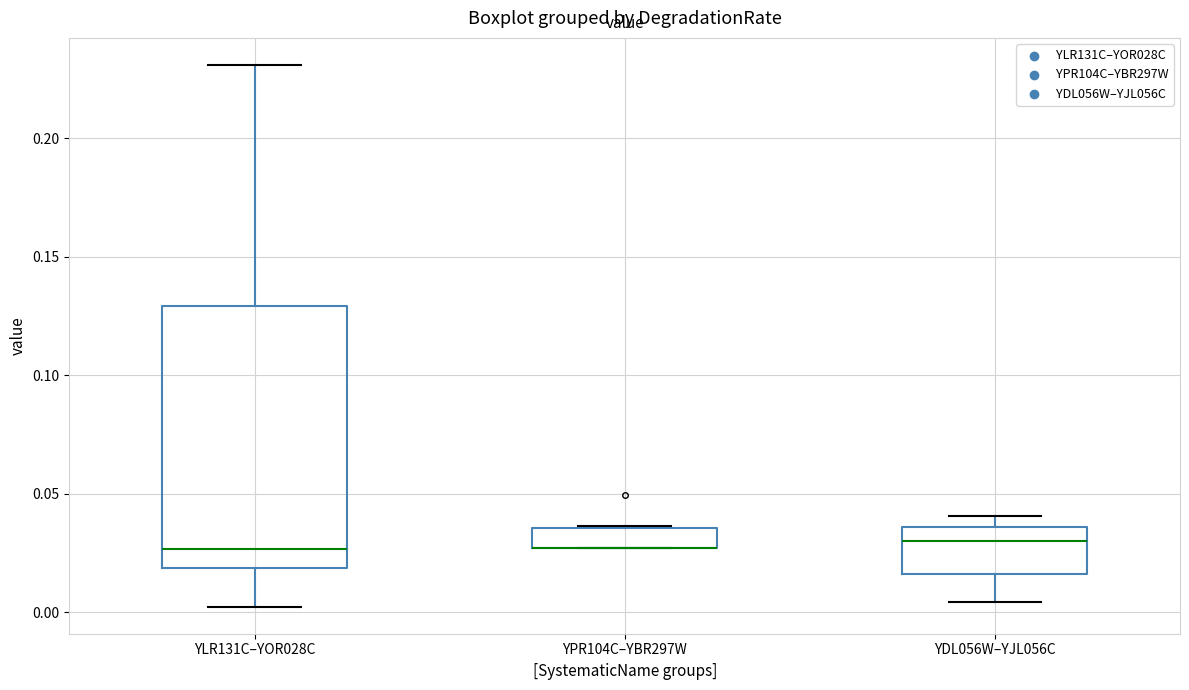

Reading left to right, read every box against the y-axis: the position of its median line, the range the box covers, and the ends of its whiskers. The values are not printed on the chart, so give them approximately, as read against the axis.

YLR131C–YOR028C: median 0.025, box 0.020 to 0.130, whiskers 0.000 to 0.230
YPR104C–YBR297W: median 0.025 (drawn on the box's lower edge), box 0.025 to 0.035, whiskers 0.025 to 0.035
YDL056W–YJL056C: median 0.030, box 0.015 to 0.035, whiskers 0.005 to 0.040